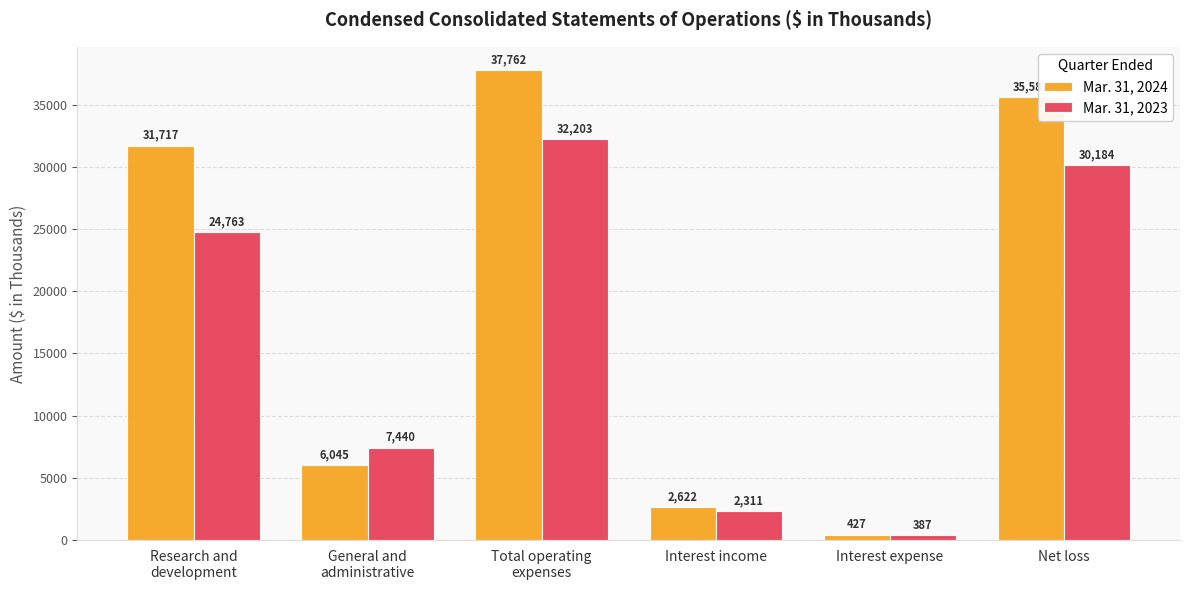

What is the sum of the Mar. 31, 2023 values at General and
administrative and Total operating
expenses?

39643